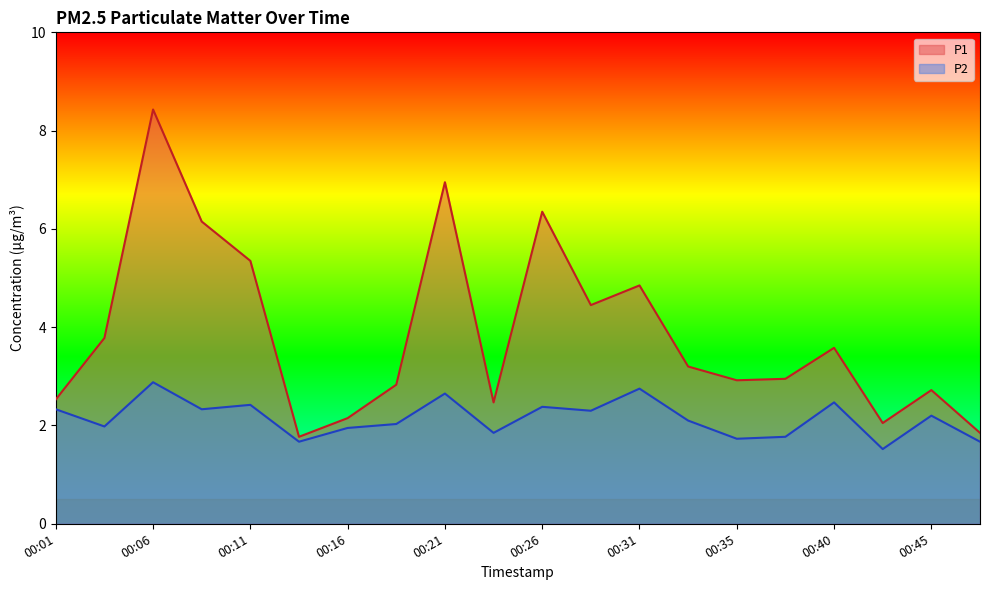

What is the value of the P1 point at the 14th from the left?

3.2